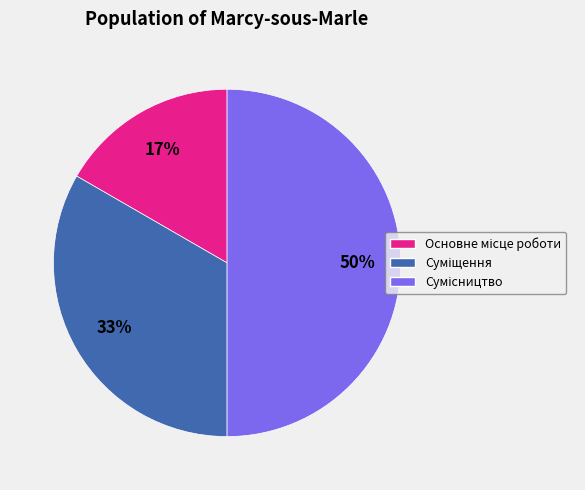

To the nearest percent, what is the difference between the largest and smallest slice percentages?

33%